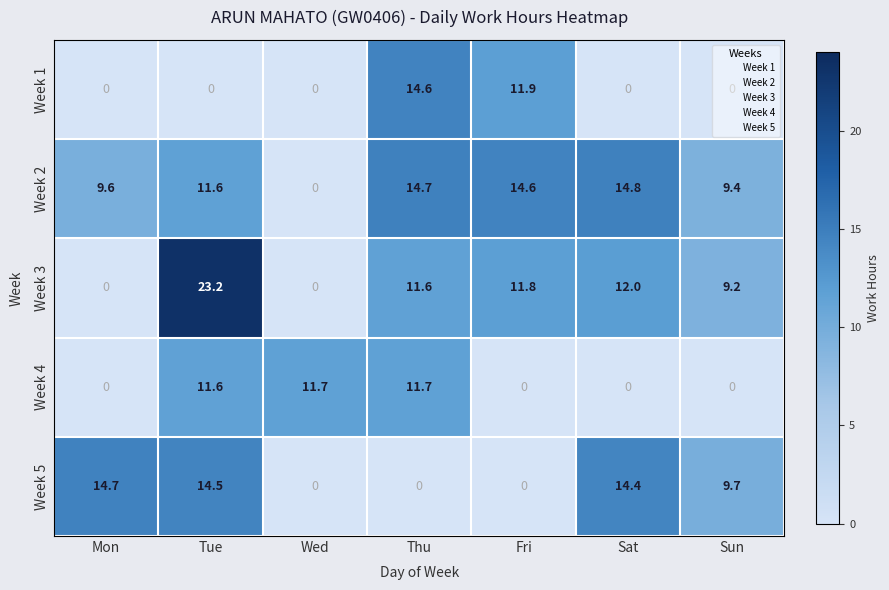

At which category is the sum across all series the highest?

Tue